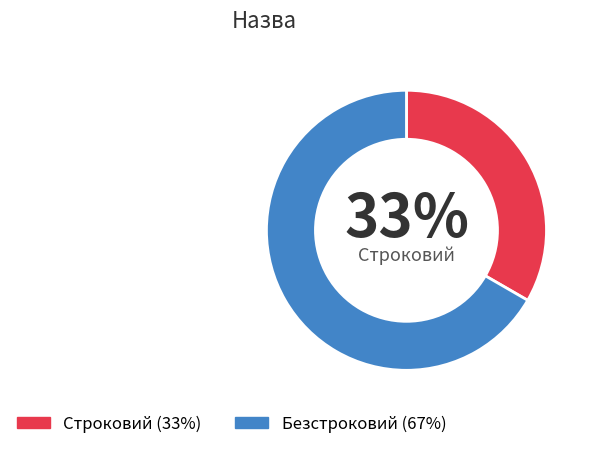

Does any single category account for the majority?

Yes